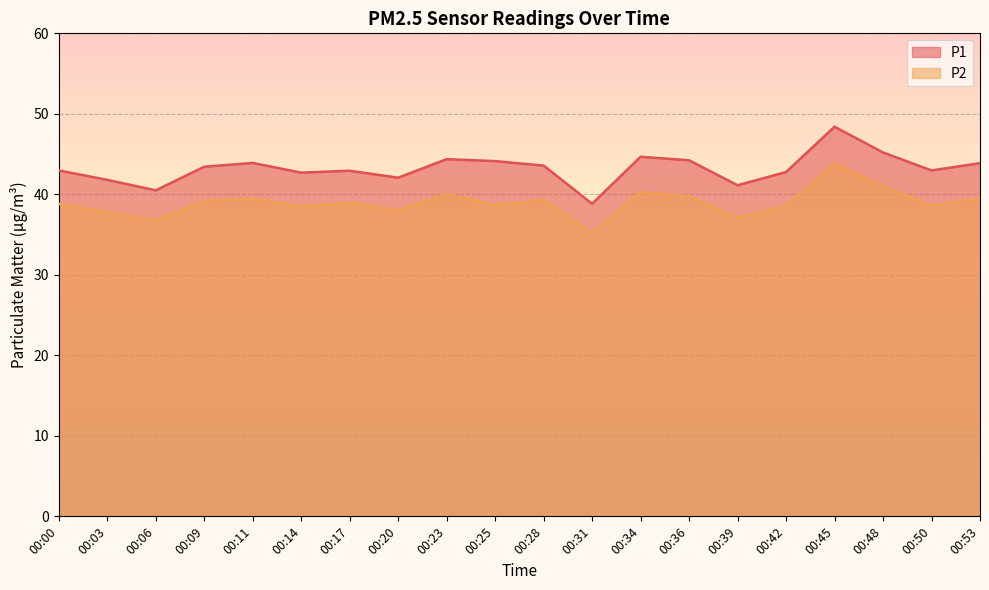

What is the sum of the P1 values at 00:53 and 00:09?

87.3